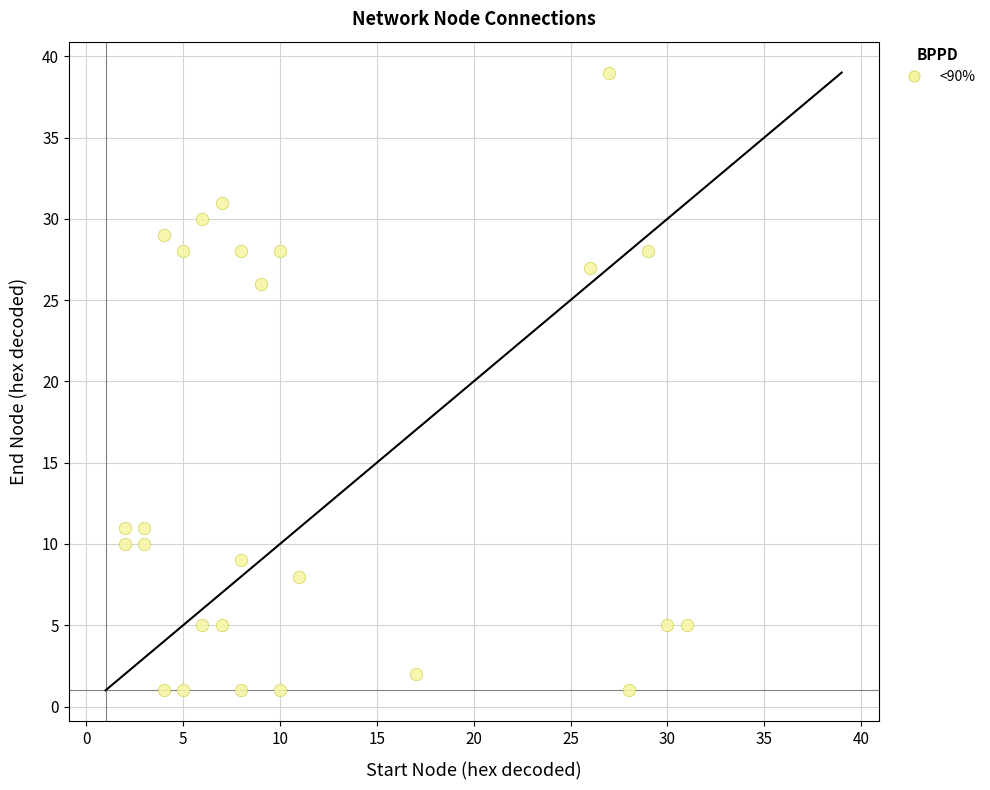

What is the range of X values (max minus min)?

29